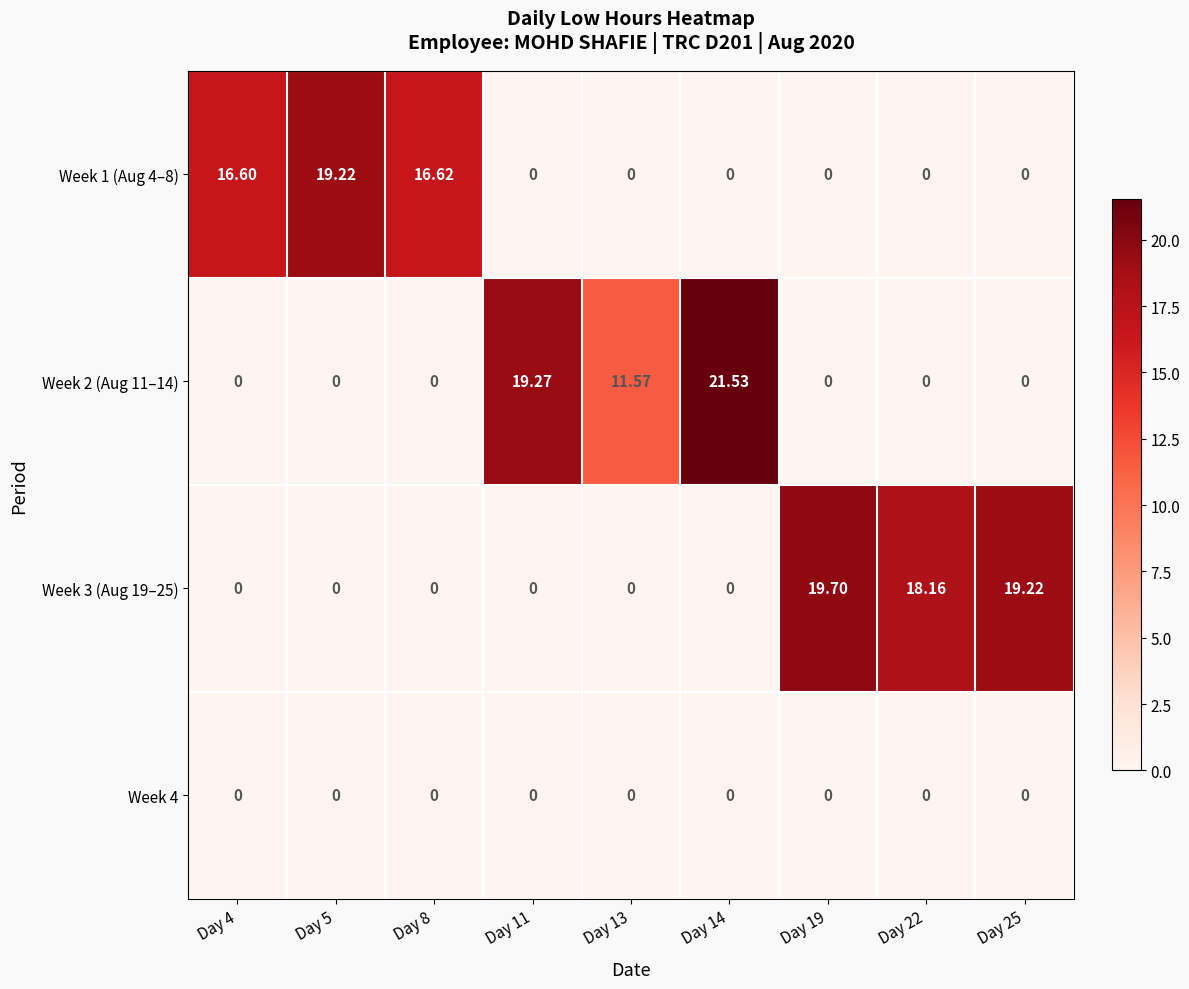

Is the value of Week 2 (Aug 11–14) at Day 13 greater than the value of Week 1 (Aug 4–8) at Day 11?

Yes